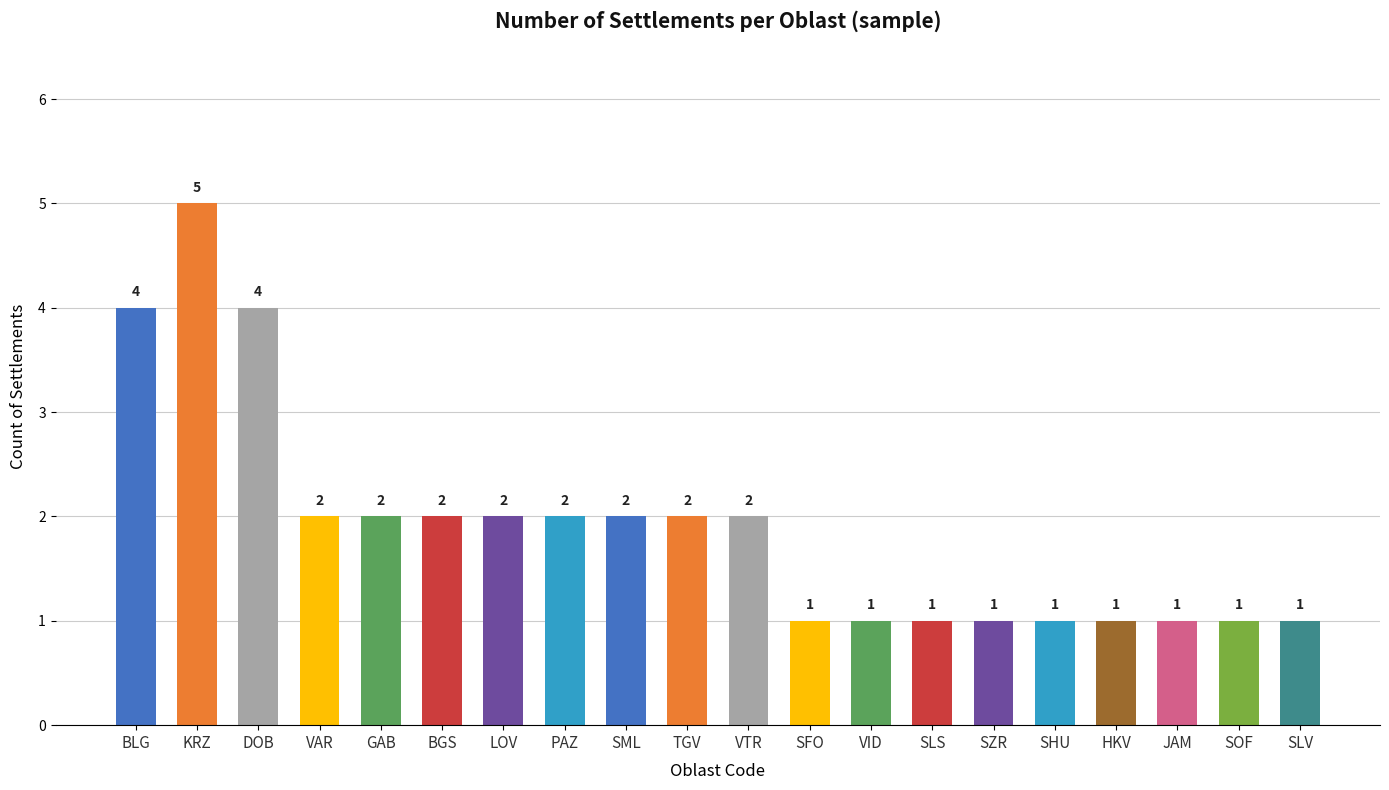

The chart shows a value of 1 at SHU. True or false?

True